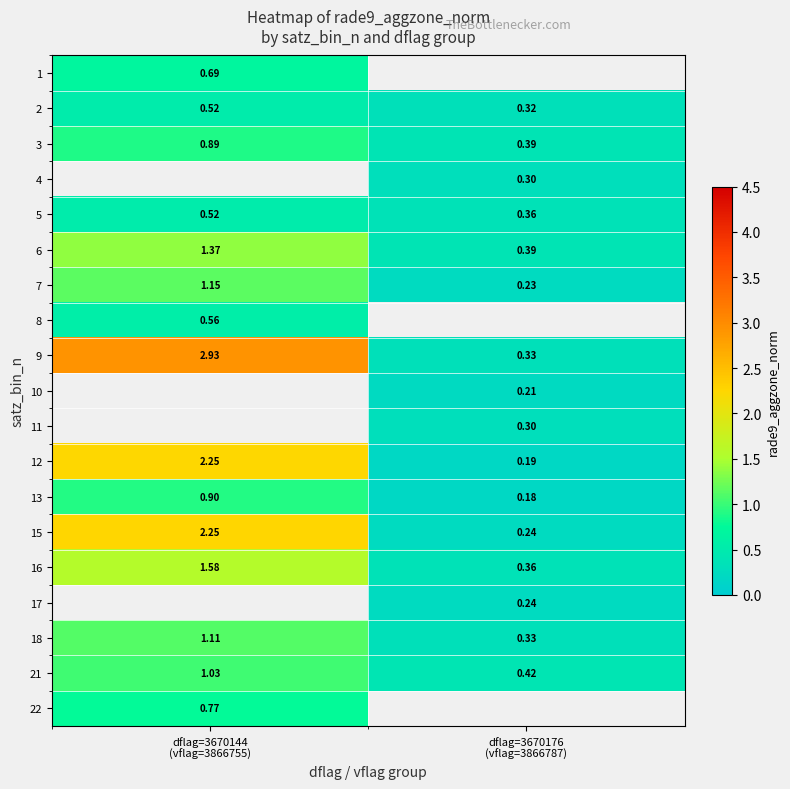

How many data points in 6 are less than 1?

1